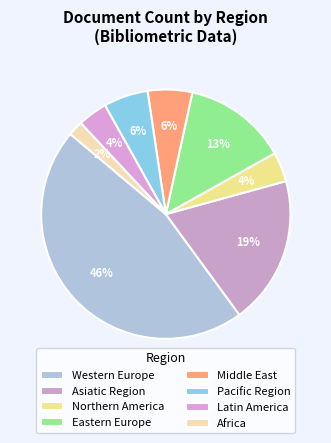

What percentage is NOT represented by Northern America?

96.2%